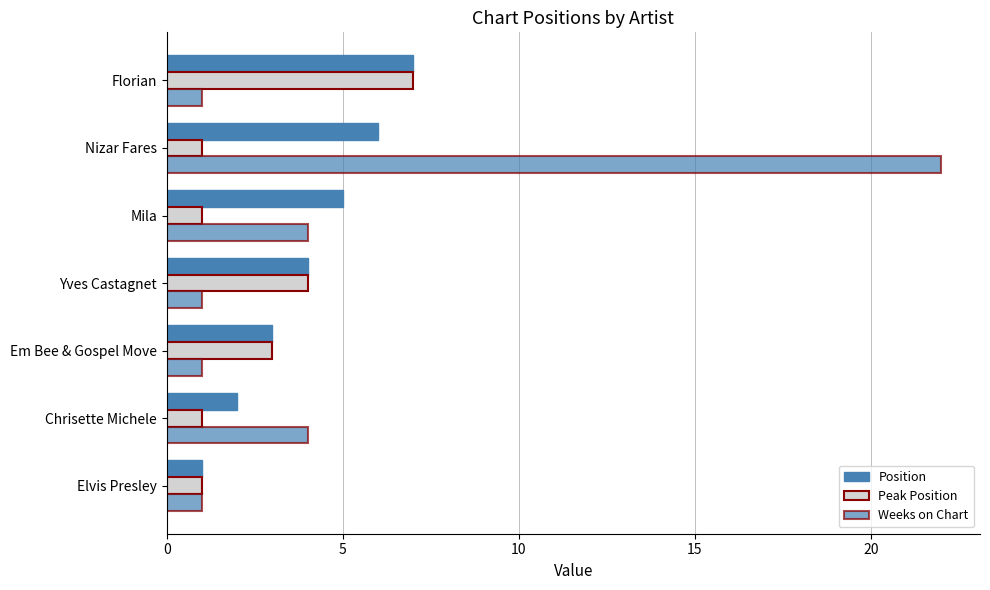

List the series in order of their peak value, highest first.

Weeks on Chart, Position, Peak Position